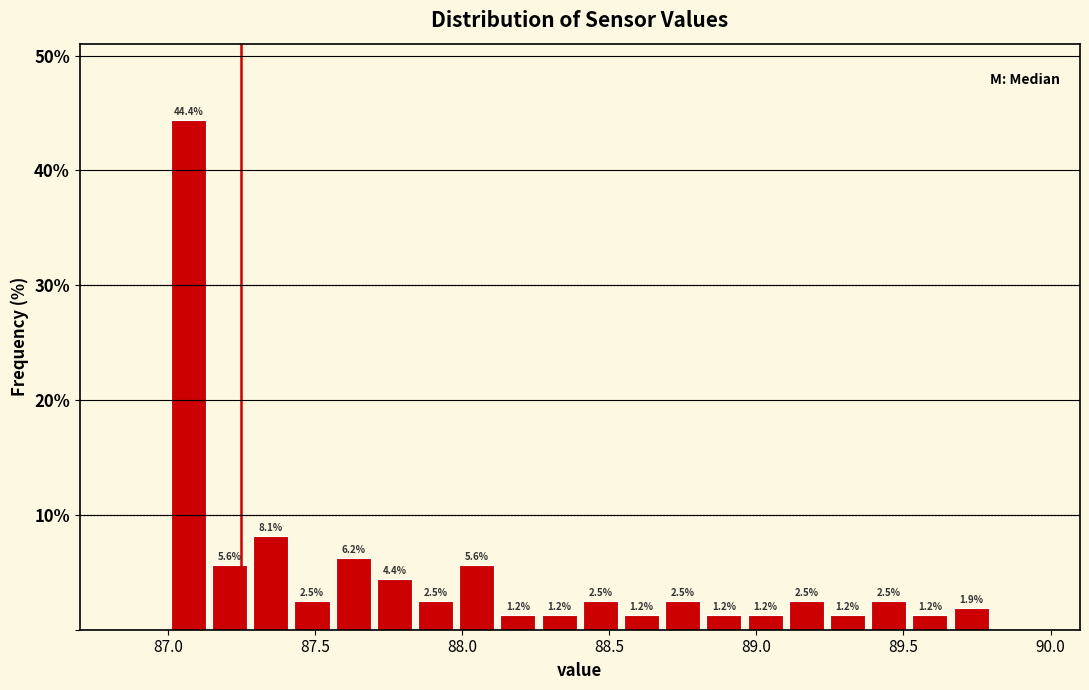

Read against the x-axis, roughly where is the centre of the tallest bar?

87.05